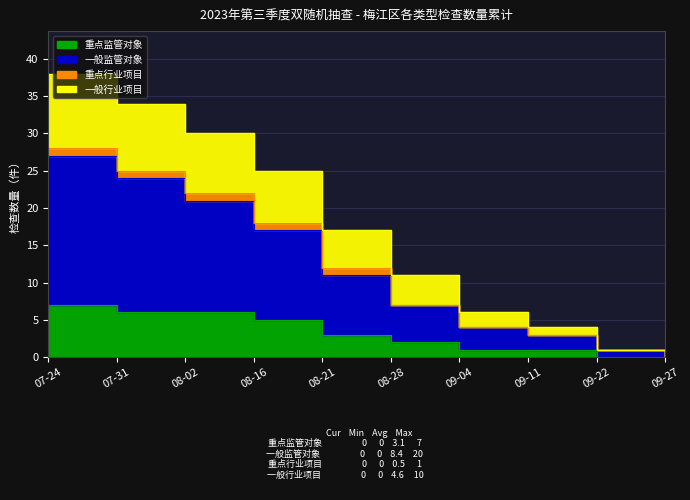

Between 08-16 and 08-02, which is larger?

08-02